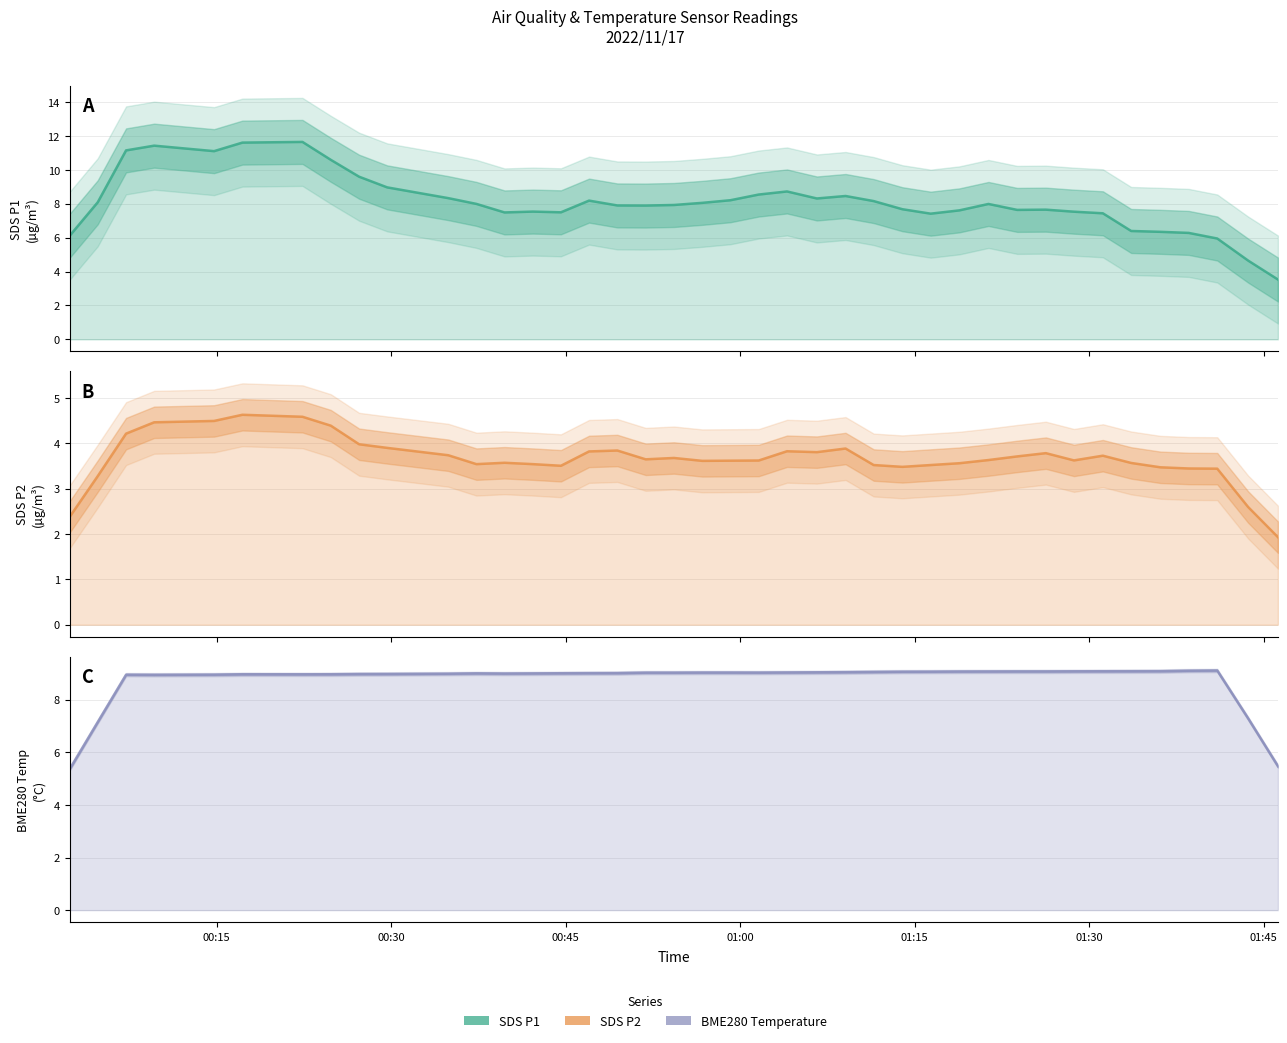

Does the chart display data point markers on the line(s)?

No